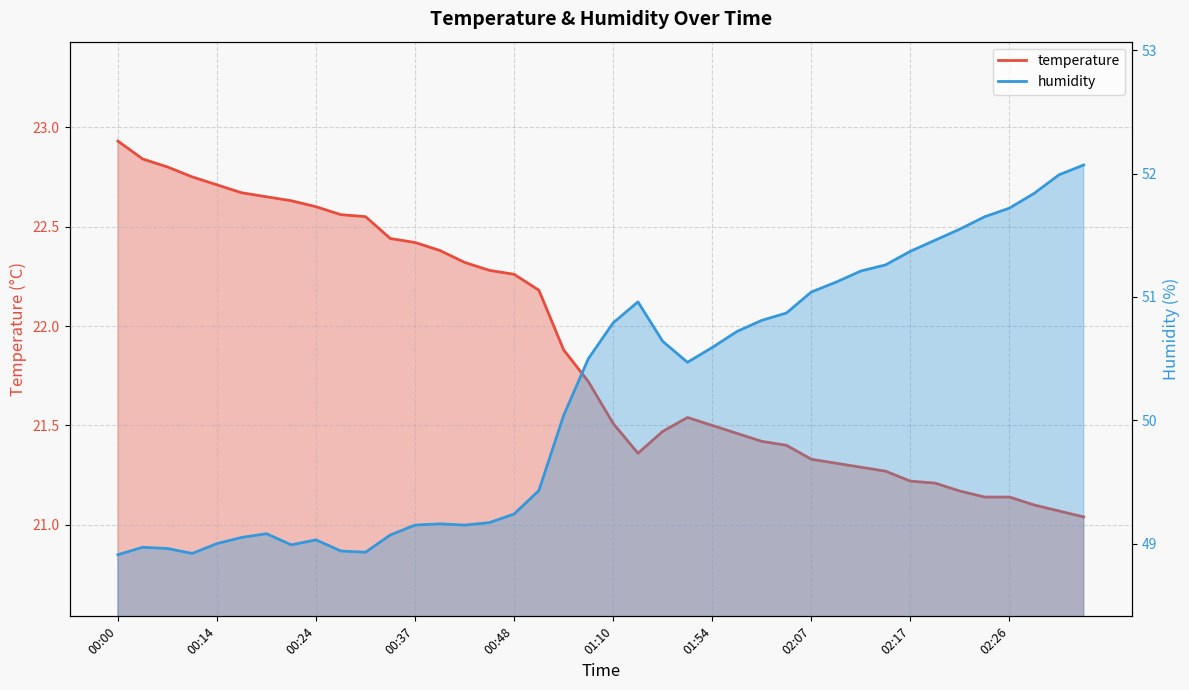

The value of temperature at 00:14 is 22.7. True or false?

True